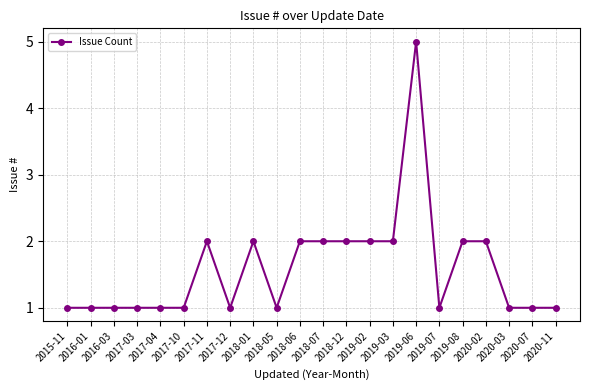

Reading right to left, transcribe all the data shown in this chart.

2020-11=1	2020-07=1	2020-03=1	2020-02=2	2019-08=2	2019-07=1	2019-06=5	2019-03=2	2019-02=2	2018-12=2	2018-07=2	2018-06=2	2018-05=1	2018-01=2	2017-12=1	2017-11=2	2017-10=1	2017-04=1	2017-03=1	2016-03=1	2016-01=1	2015-11=1